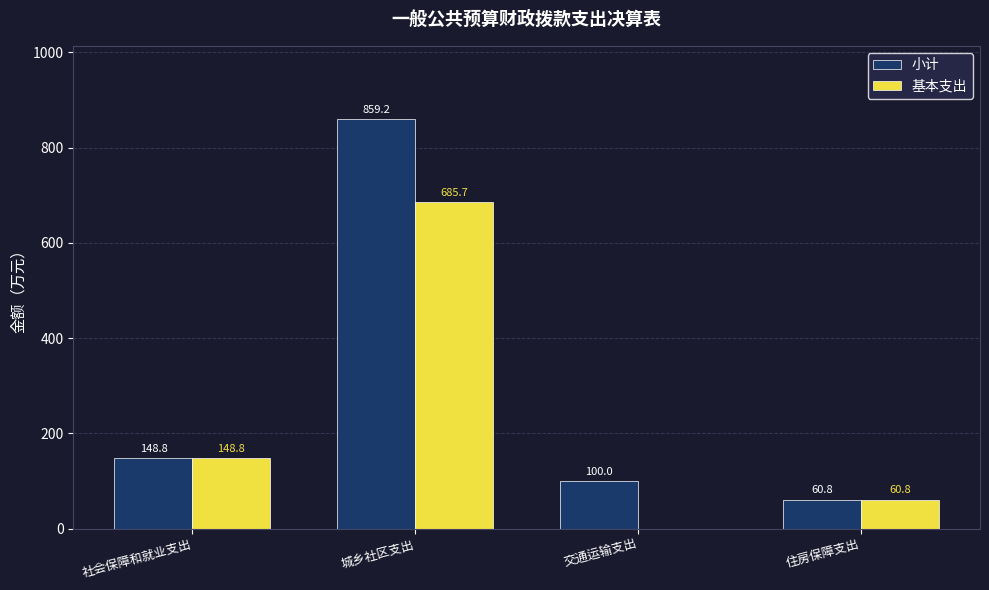

At which label does 小计 reach its peak?

城乡社区支出